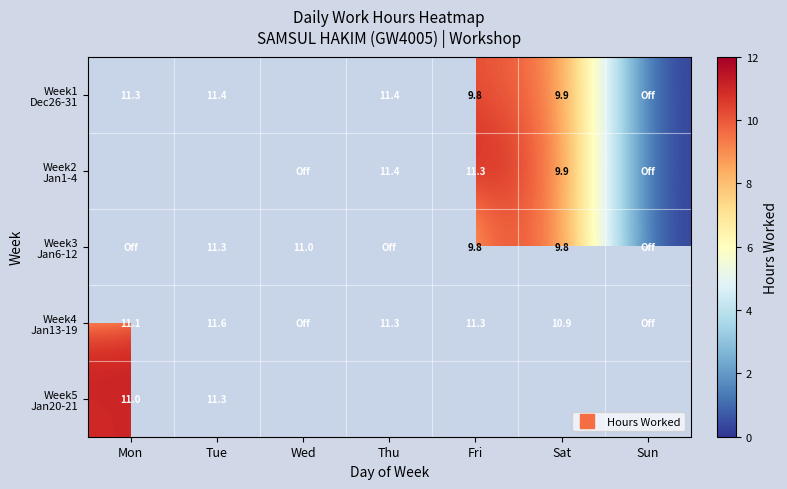

What is the difference between the maximum and minimum values in the Week5 Jan20-21 series?

0.3